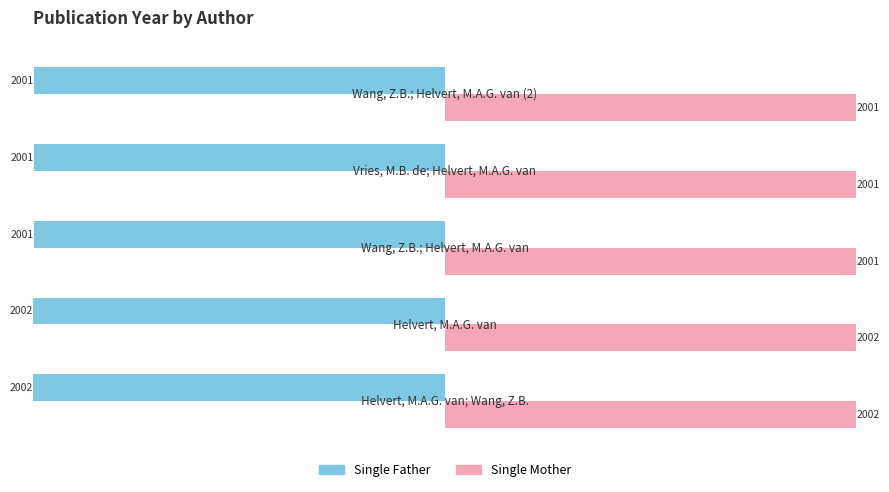

How many Single Father values are between -2002 and -2001?

5